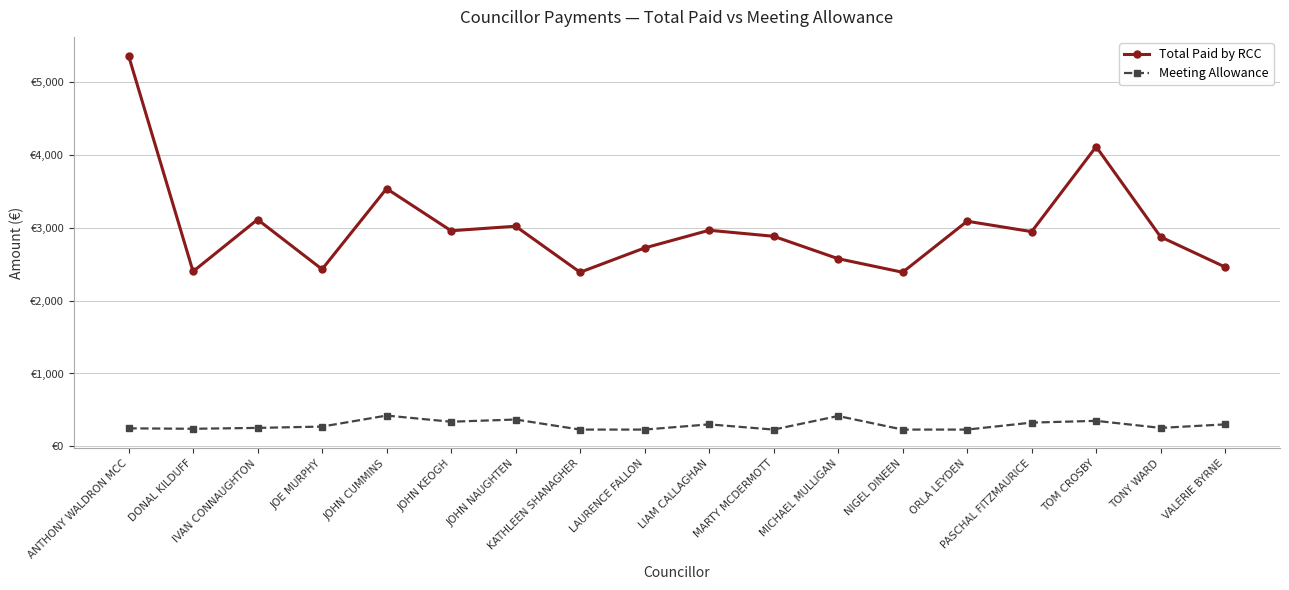

Which category has the lowest value across all series?

KATHLEEN SHANAGHER